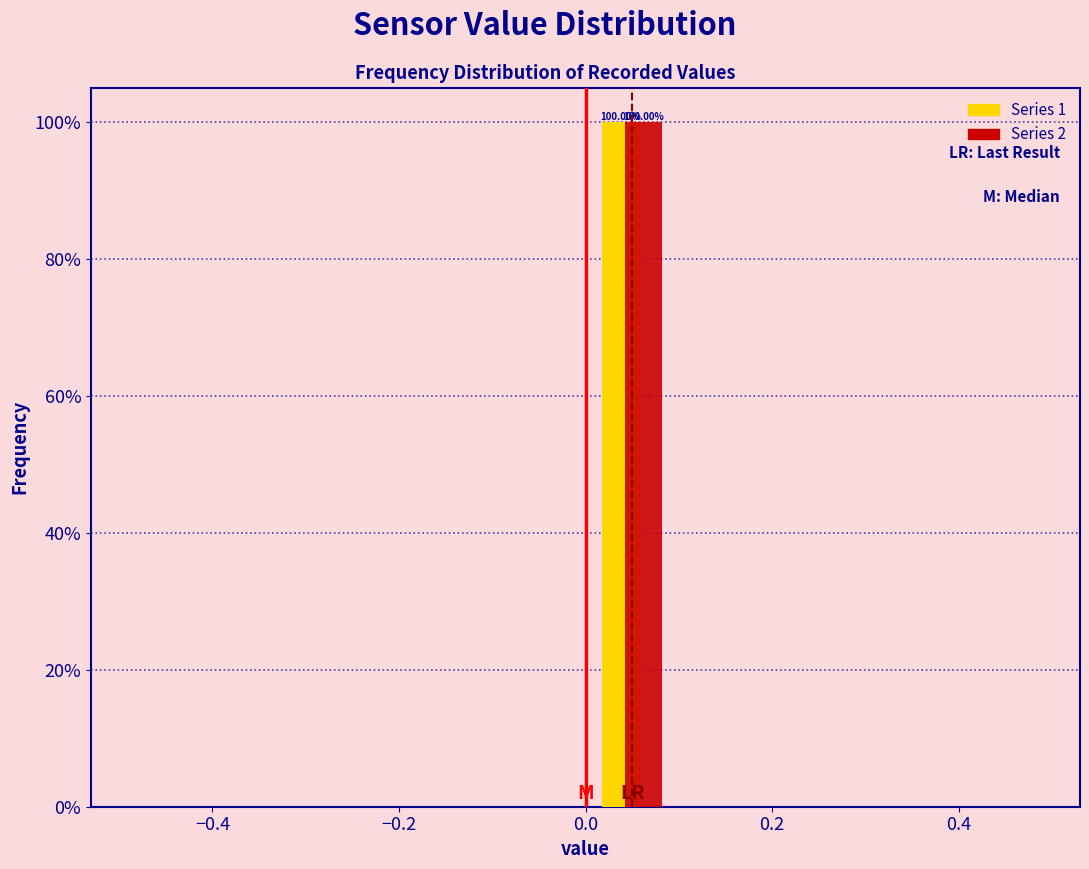

In the Series 1 series, which range on the x-axis has the tallest bar?

0.0 to 0.1